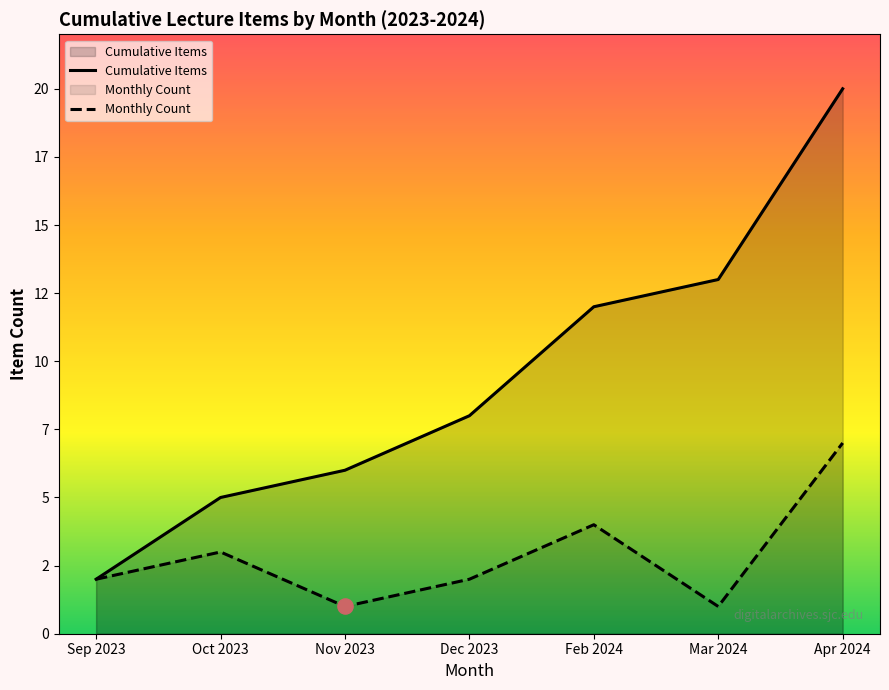

Which has a higher value, 2023-09-25 or 2024-04-19?

2024-04-19